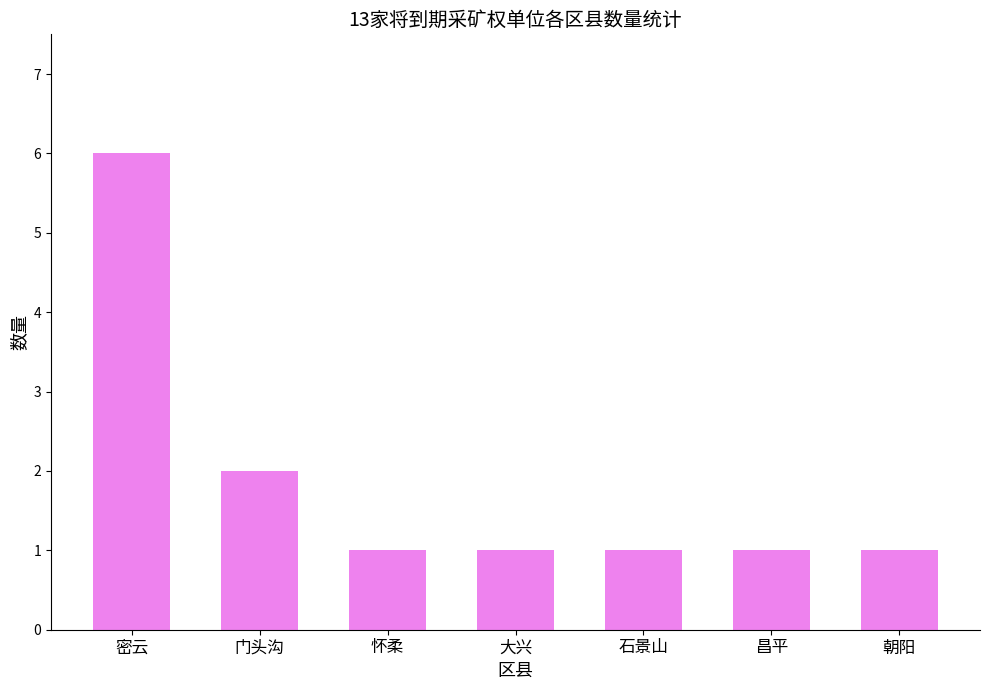

Approximately how many times larger is the value at 门头沟 compared to 昌平?

2.0